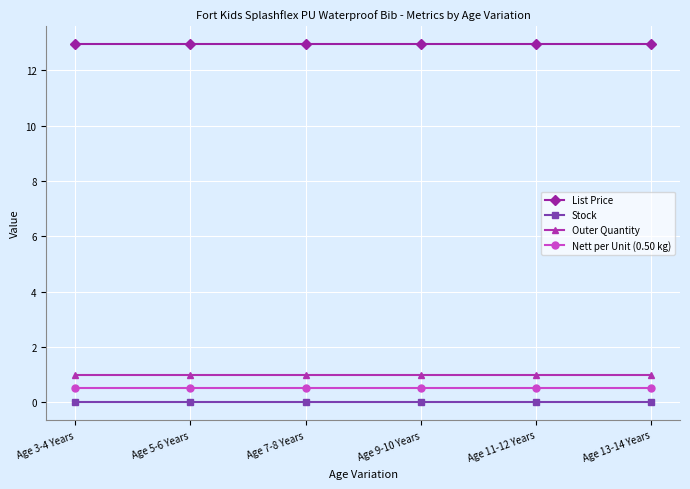

What is the sum of the List Price values at Age 13-14 Years and Age 9-10 Years?

25.9